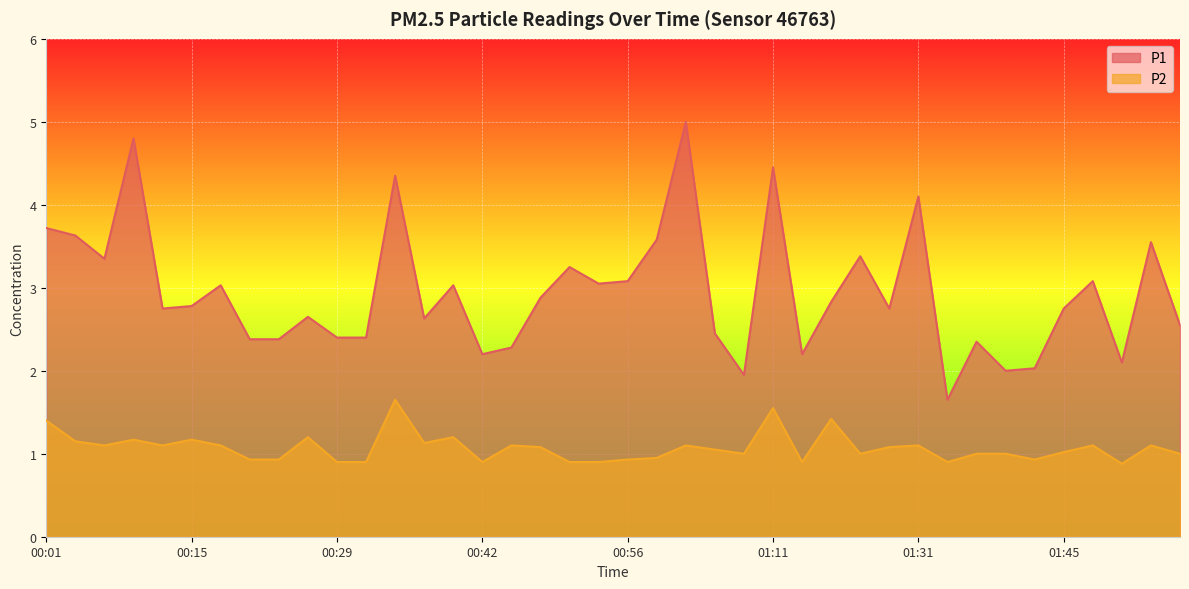

What is the average value of the P2 series?

1.1